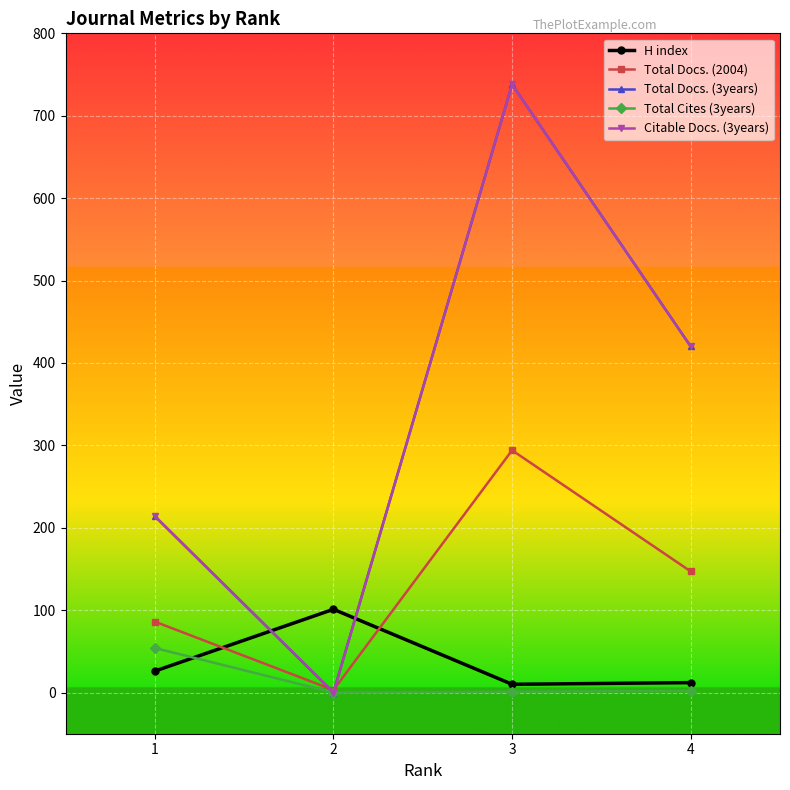

Is this an area chart (filled region under the line)?

No